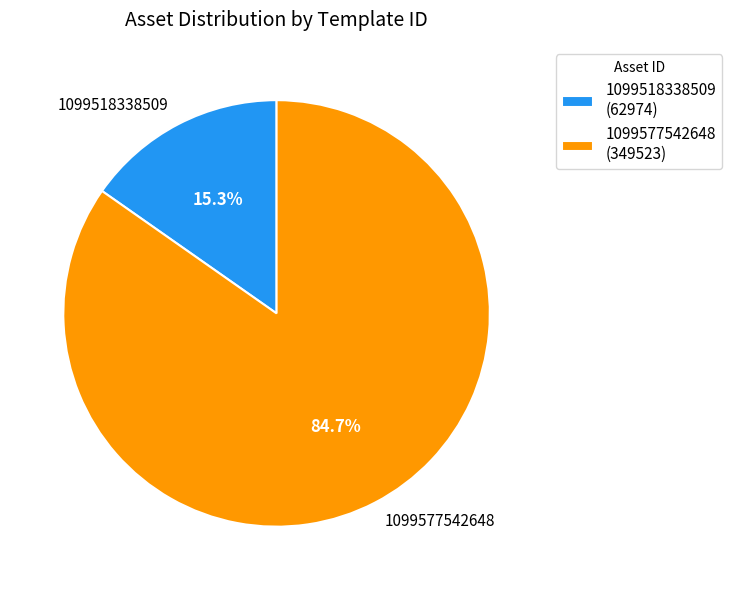

Between 1099518338509 and 1099577542648, which is larger?

1099577542648